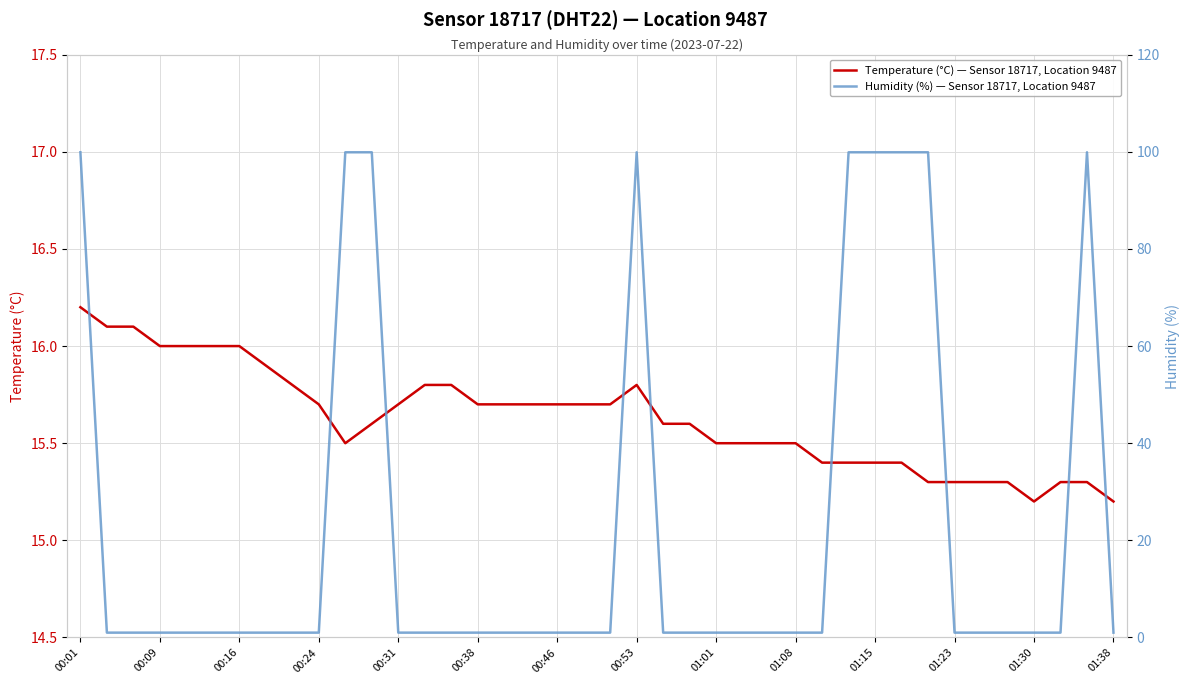

After their last crossing, which series has the higher values: Temperature (°C) — Sensor 18717, Location 9487 or Humidity (%) — Sensor 18717, Location 9487?

Temperature (°C) — Sensor 18717, Location 9487